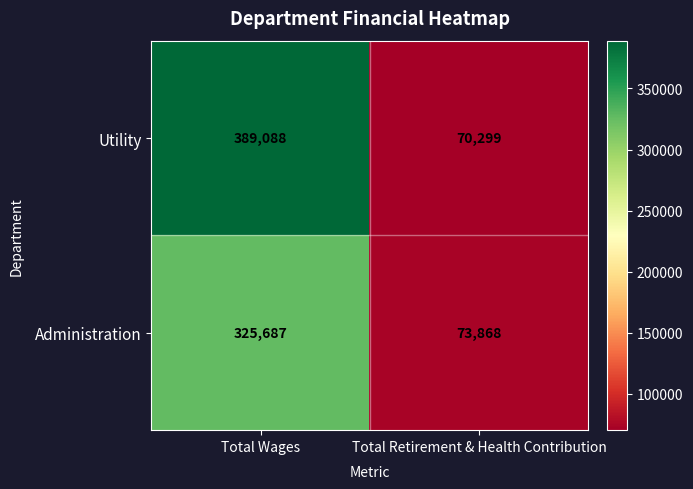

Reading left to right, what are all the values shown in this chart?

Utility: 389088	70299
Administration: 325687	73868